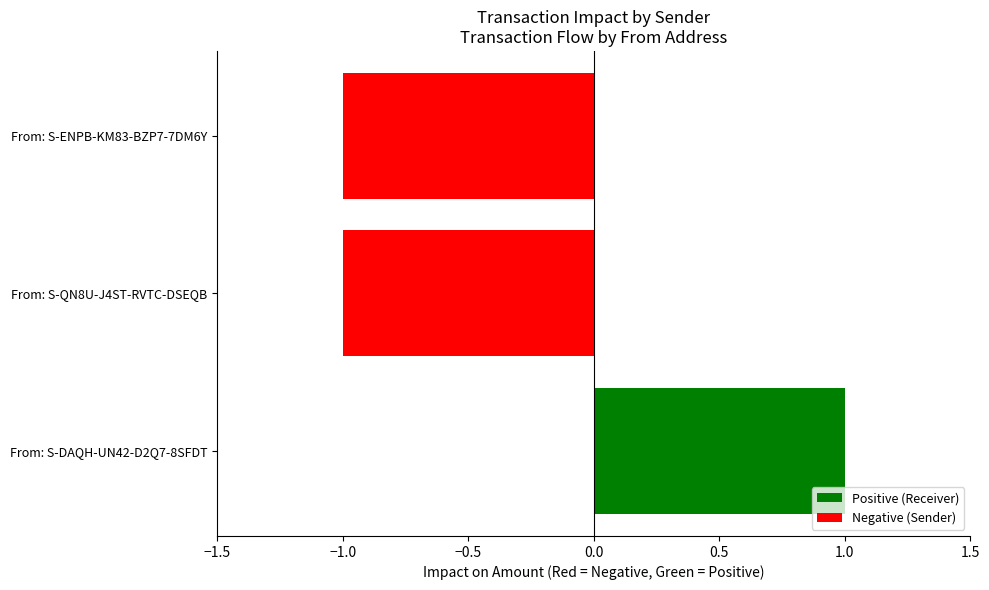

What are all the series names shown in the legend?

Positive (Receiver), Negative (Sender)